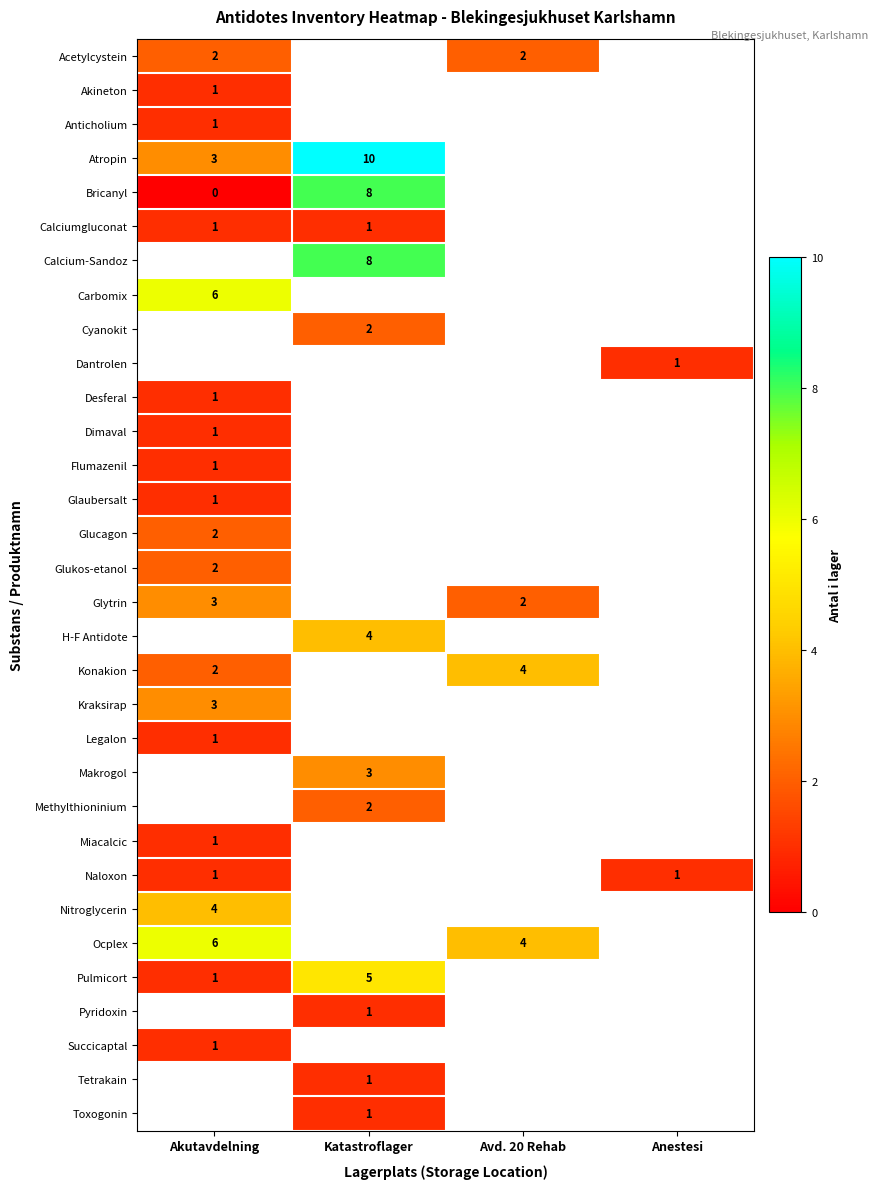

The Kraksirap series shows 5 at Akutavdelning. True or false?

False